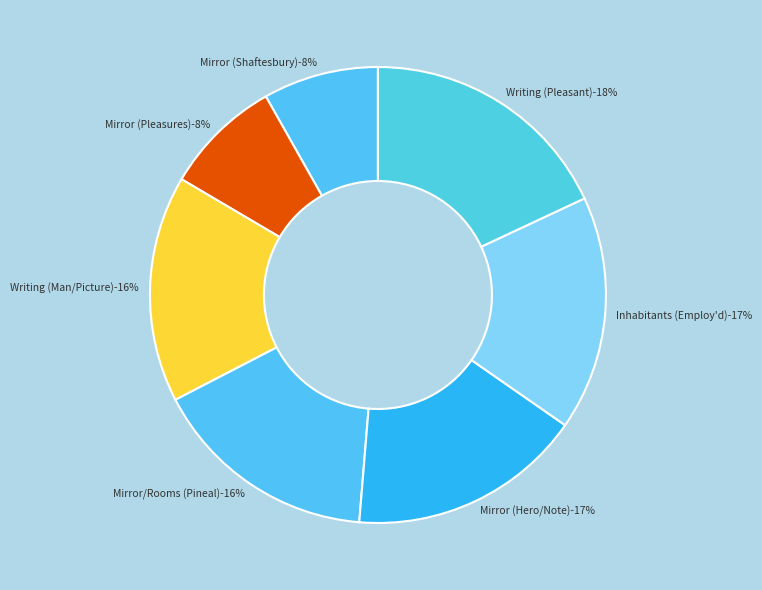

Does Mirror (Shaftesbury) account for over 50% of the chart?

No